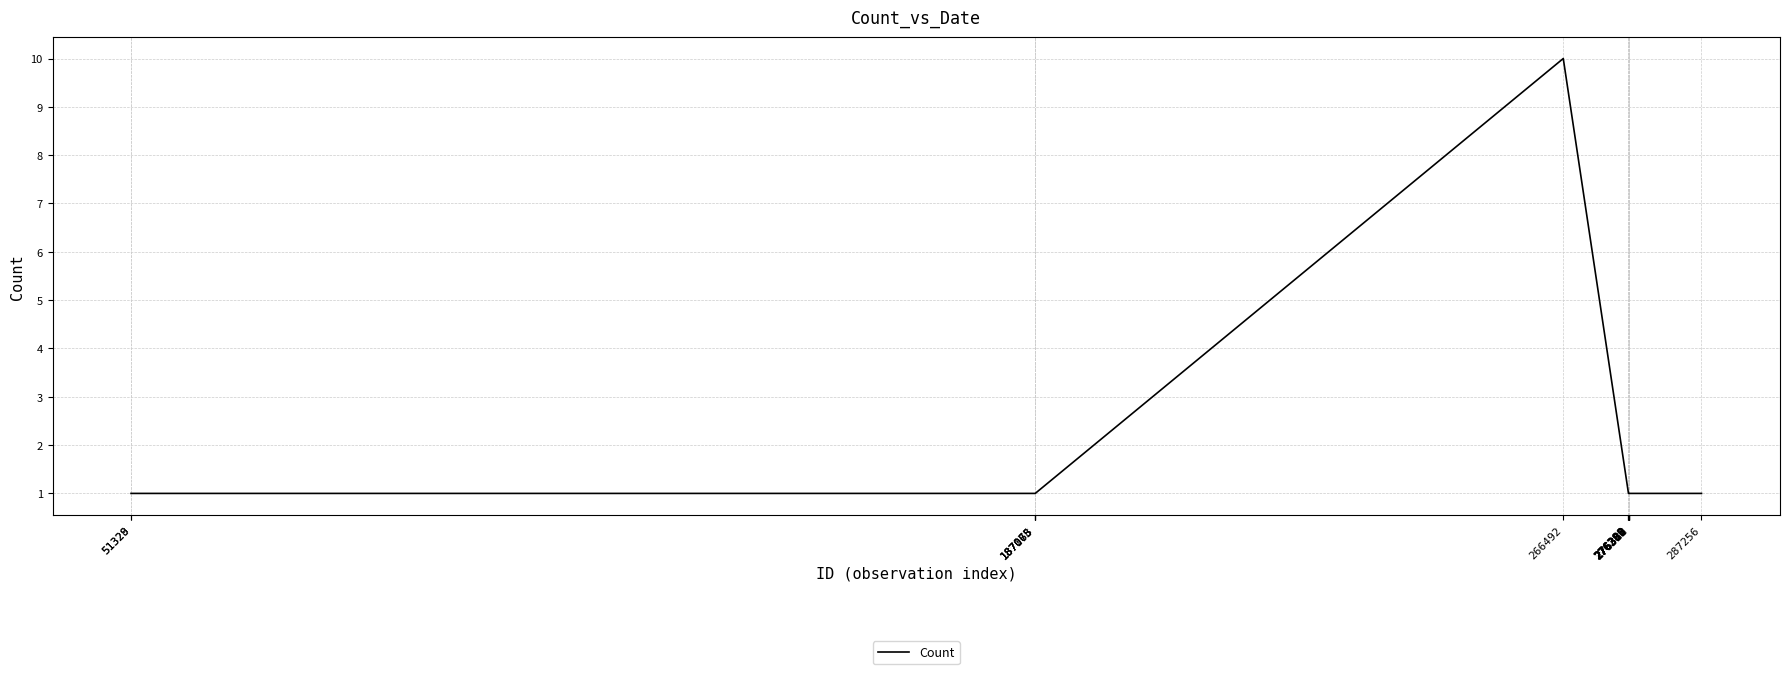

Does the chart have visible grid lines?

Yes